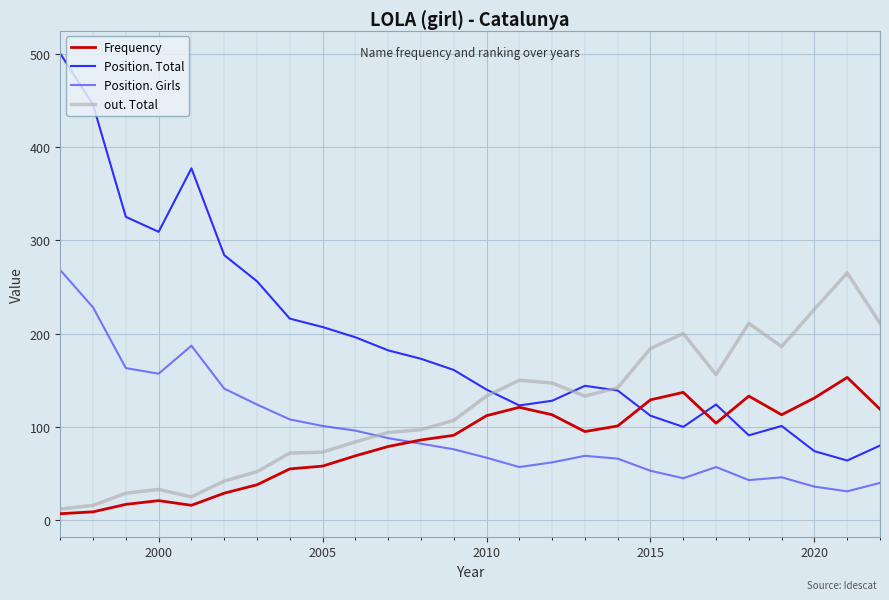

What is the sum of all out. Total values?

3080